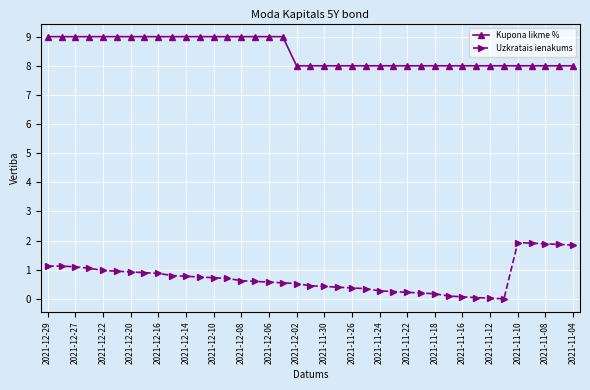

What are all the series names shown in the legend?

Kupona likme %, Uzkratais ienakums